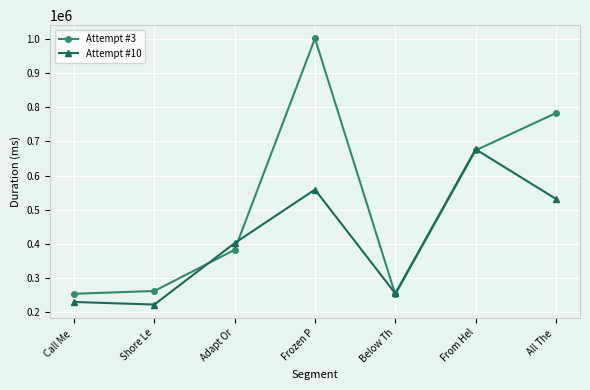

What value does the Attempt #3 series have at Adapt Or, to the nearest 50?

382900